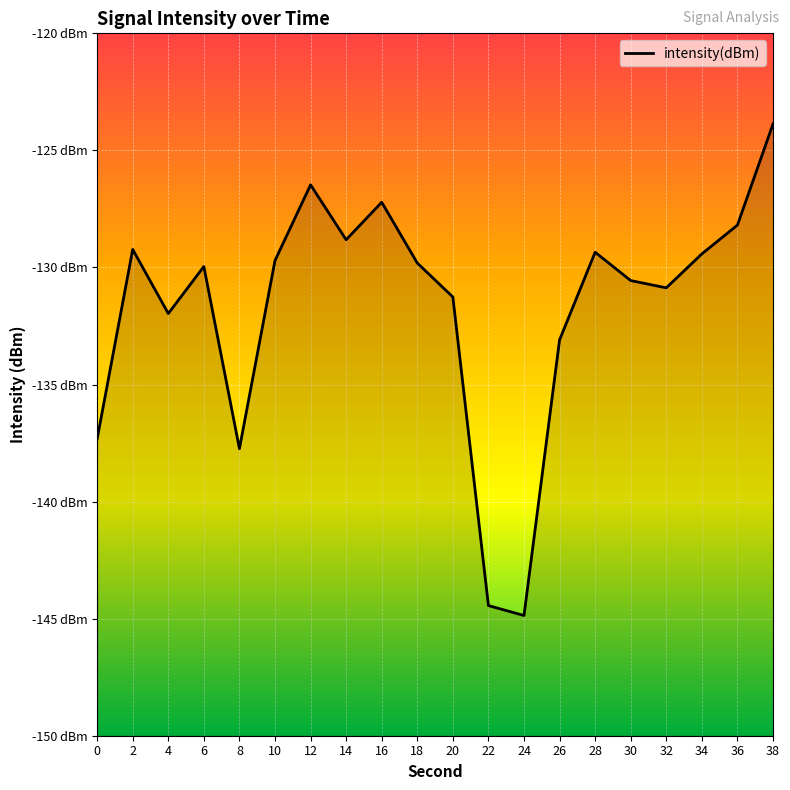

What is the value of the 12th point from the left?

-144.4